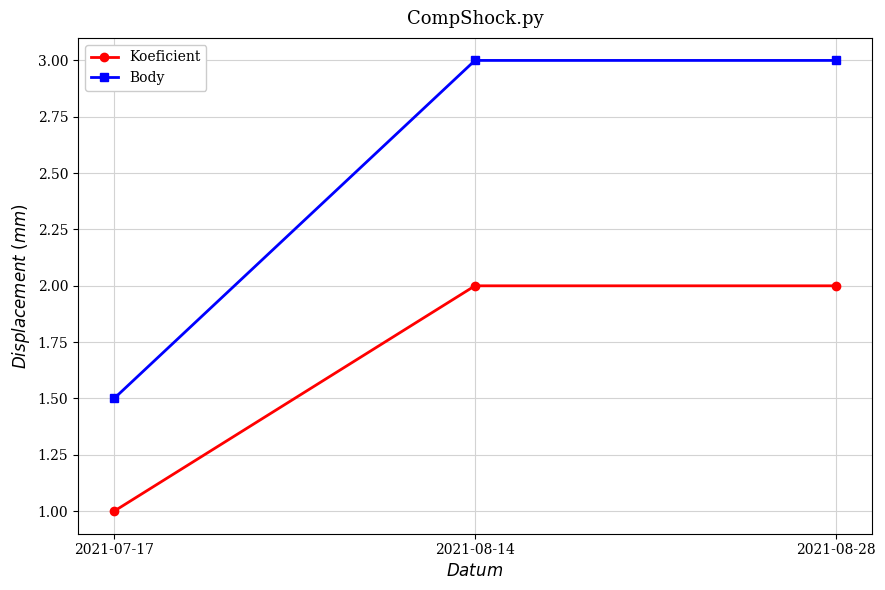

At how many categories does at least one series exceed 1?

3